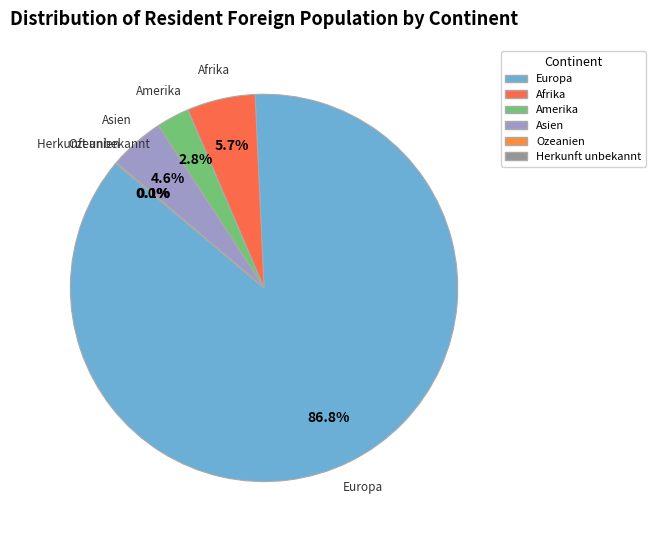

What is the largest slice in the pie chart?

Europa